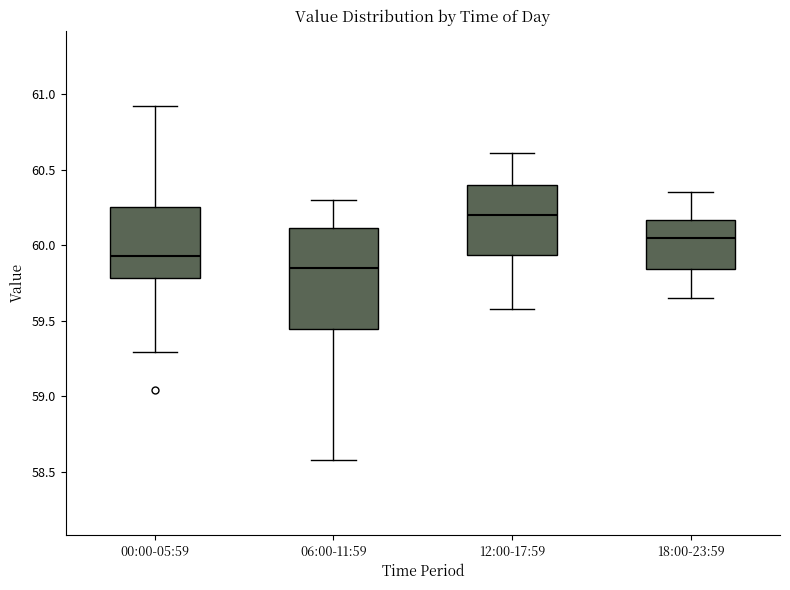

Which box has the highest median line?

12:00-17:59